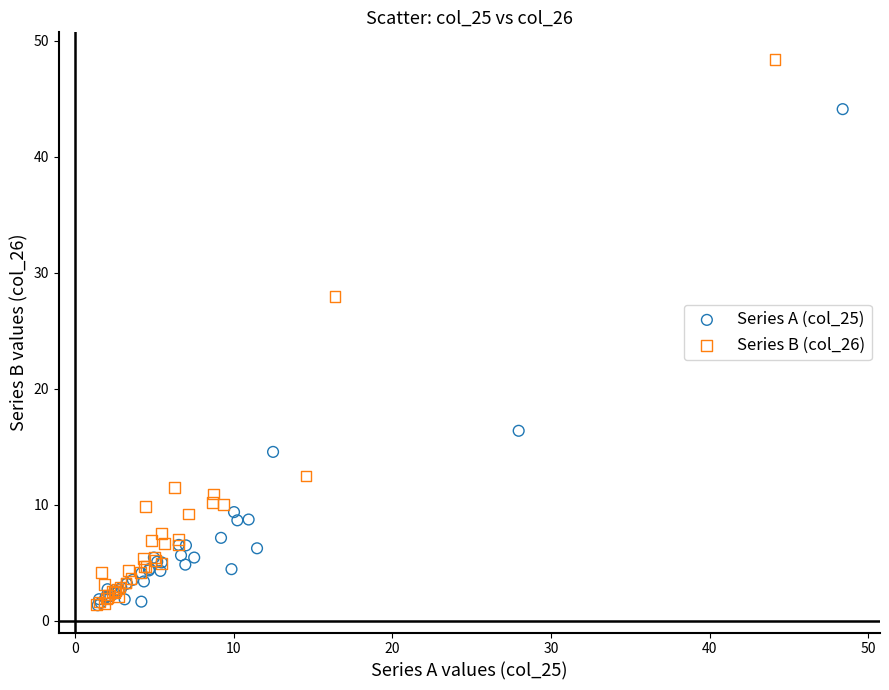

Which series has the largest Y range (max minus min)?

Series B (col_26)